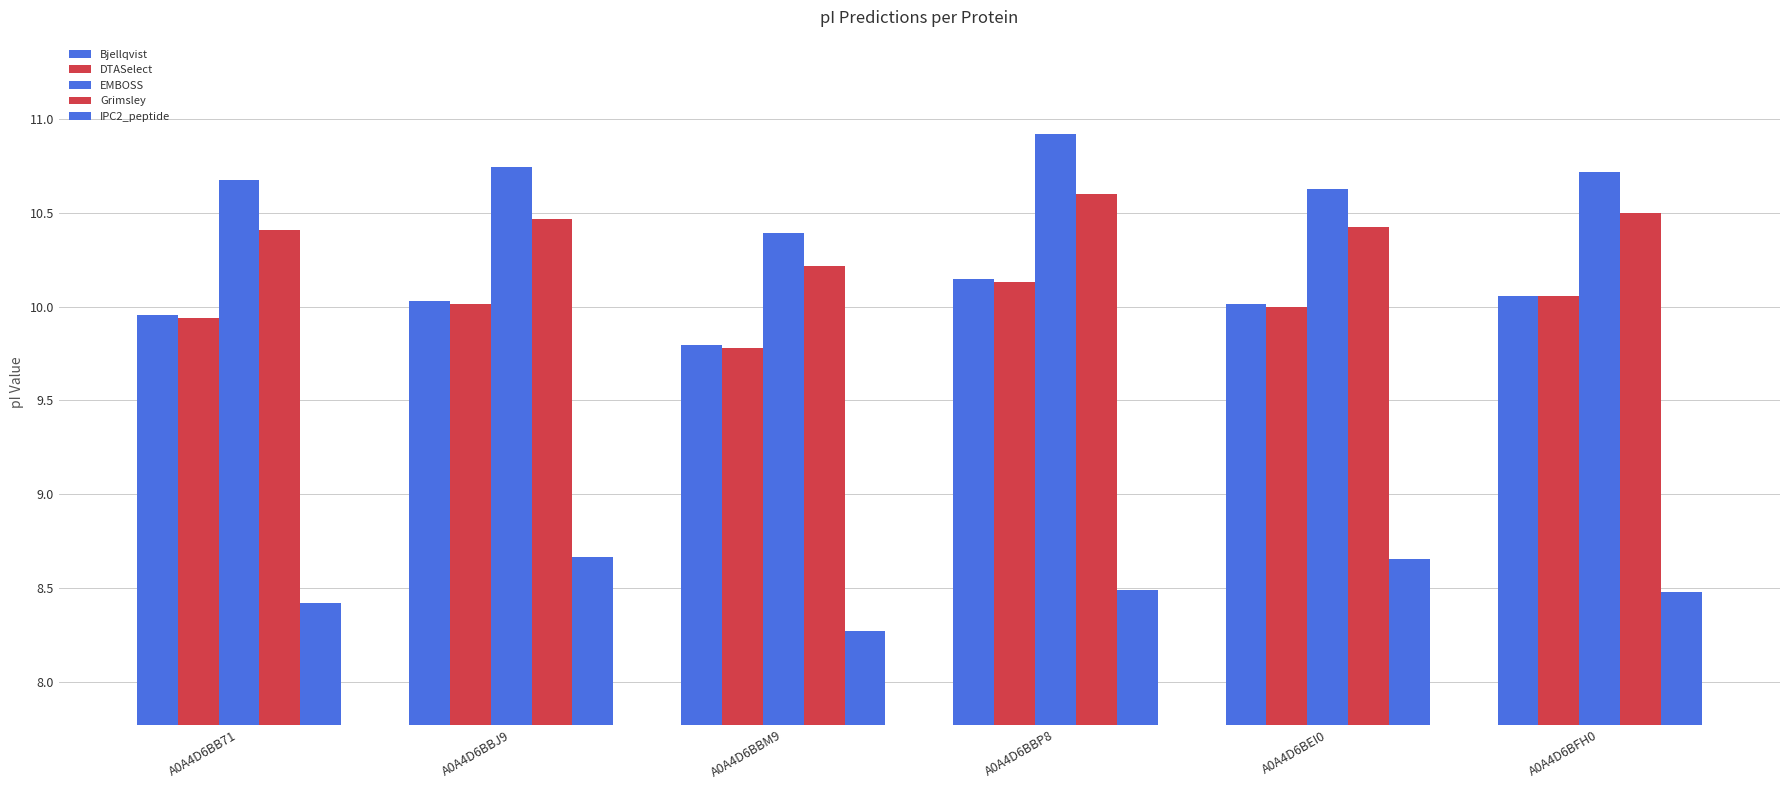

How many bars are there in total?

30